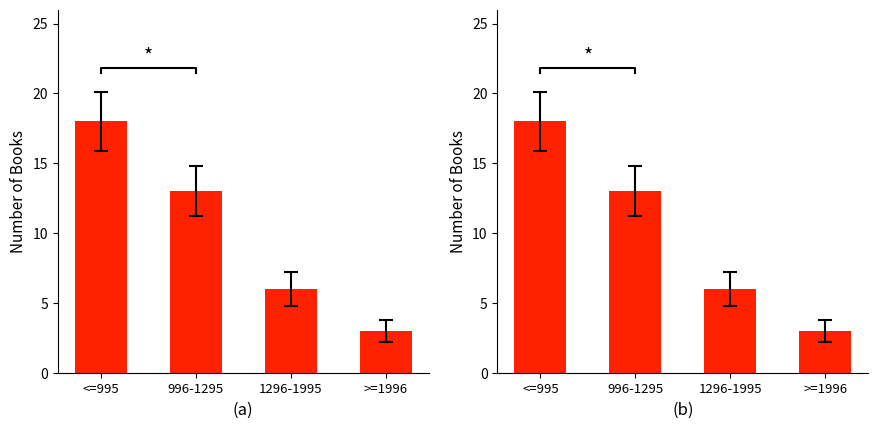

What is the change in value from <=995 to 1296-1995?

-12